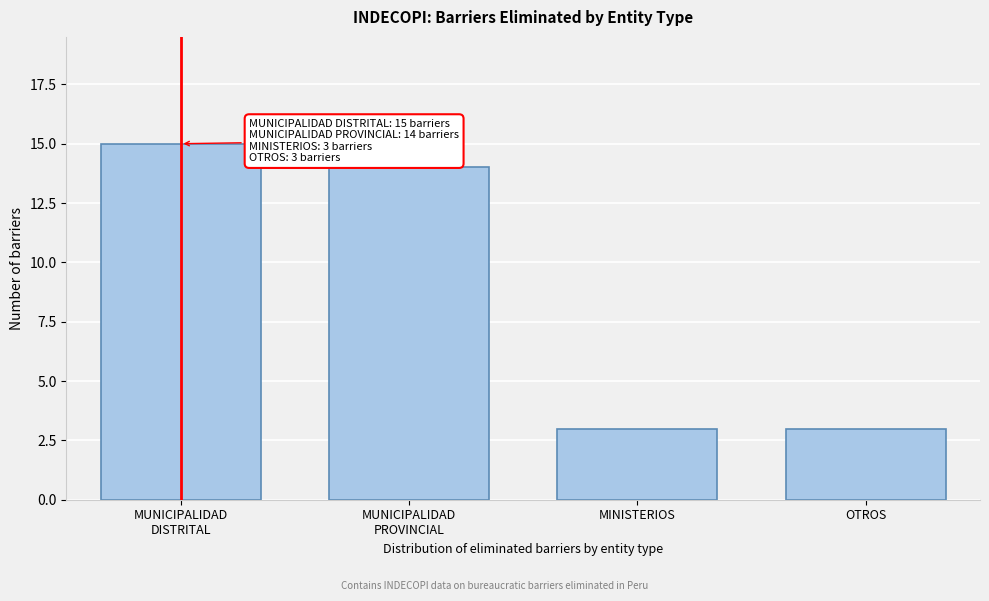

Reading left to right, extract all data points from this chart.

15	14	3	3